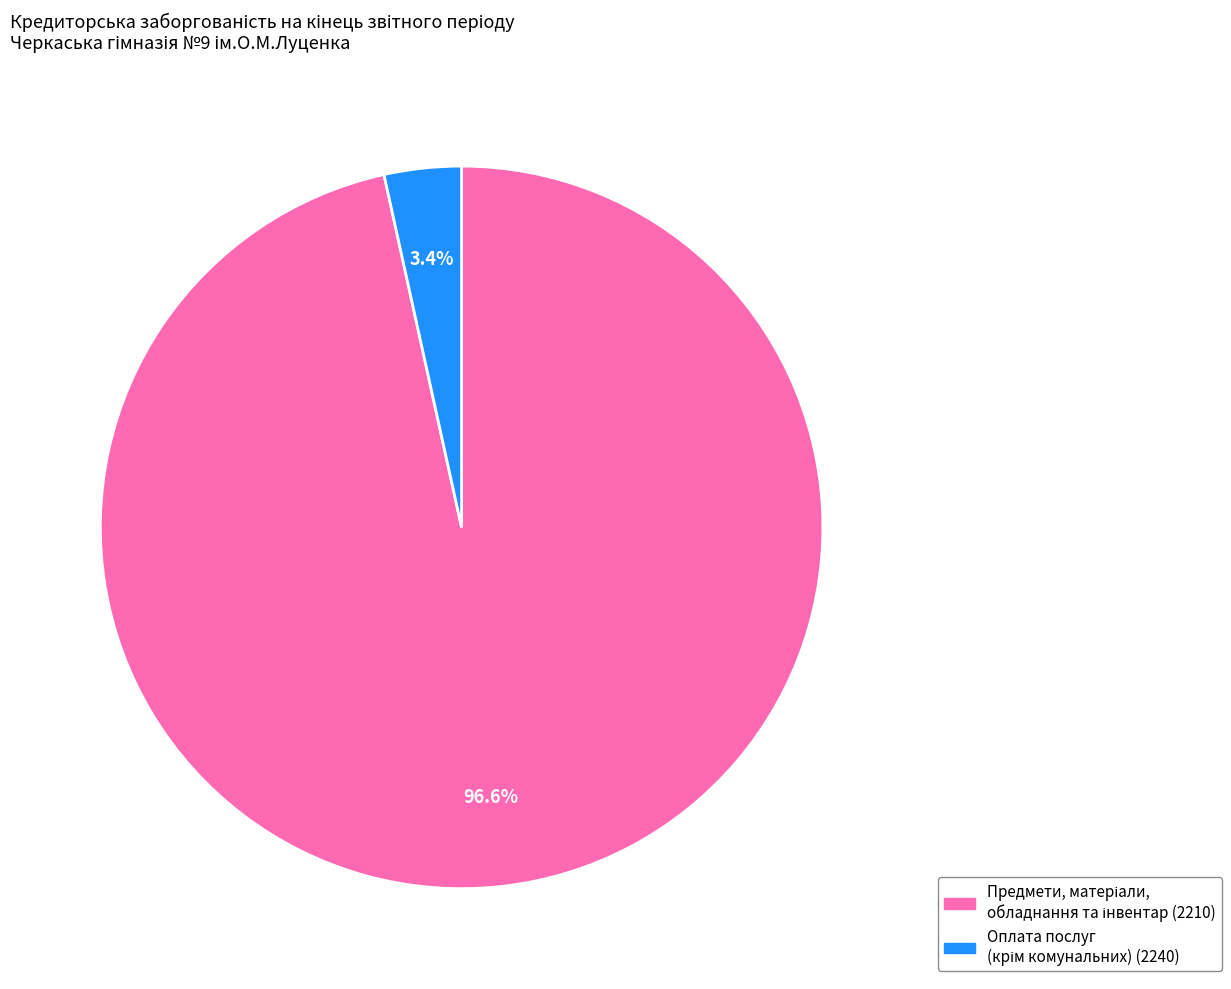

Is there any slice that represents more than half of the pie?

Yes